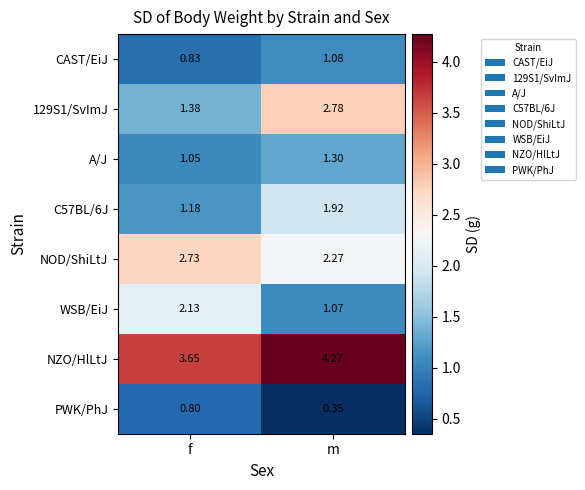

At which label does NOD/ShiLtJ reach its minimum?

m